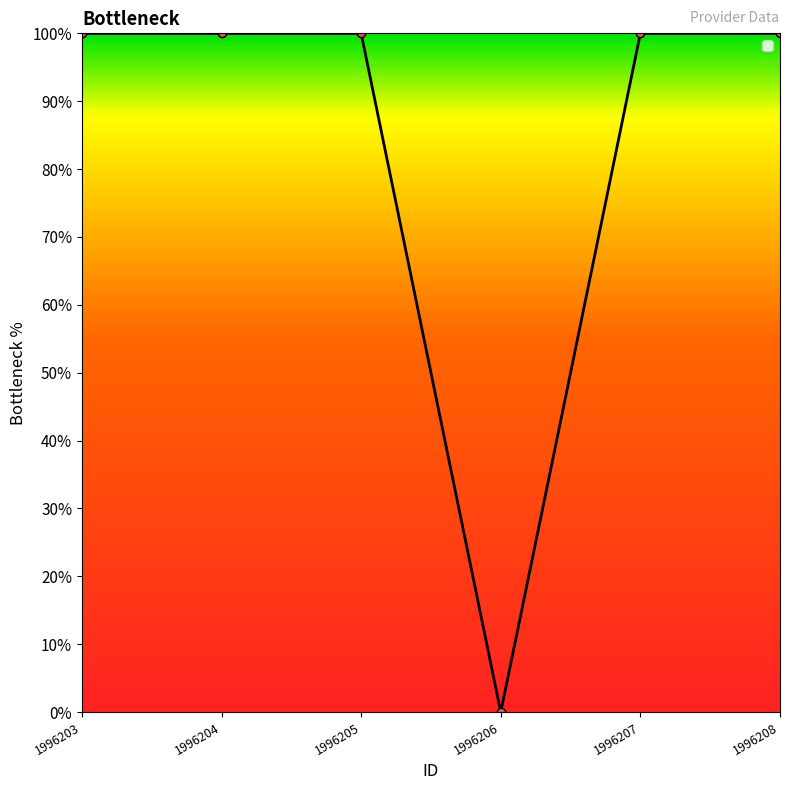

How many values are above zero?

5